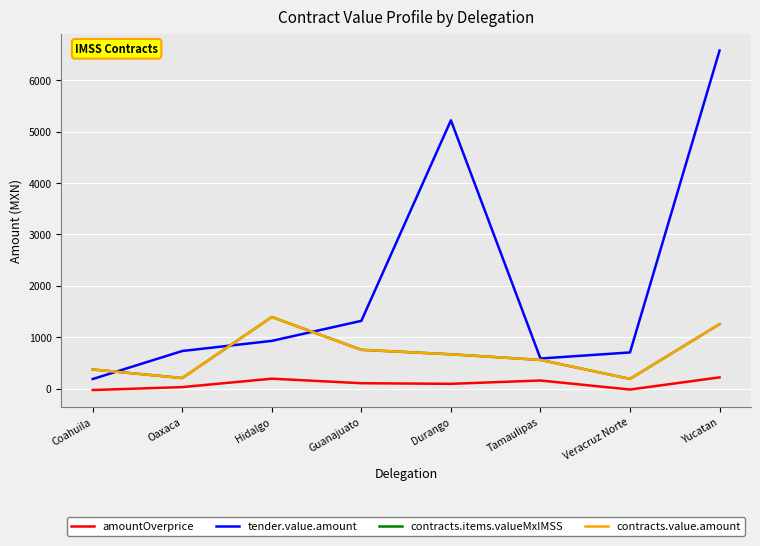

Does the chart have visible grid lines?

Yes